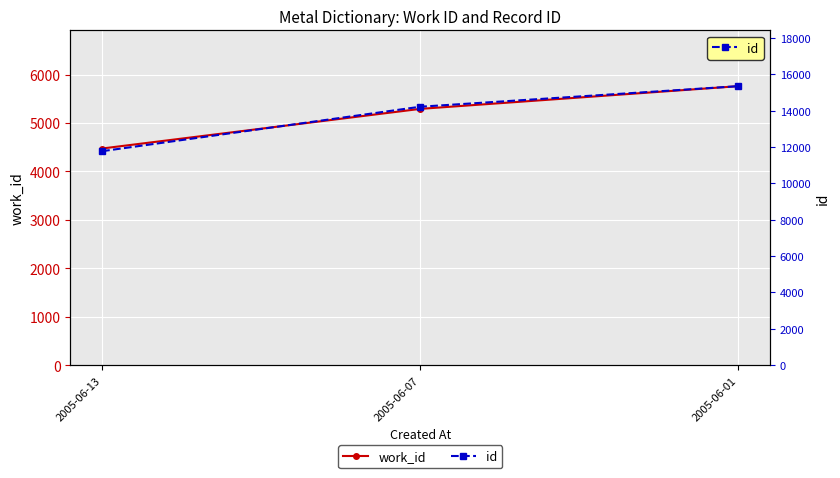

Does the chart display data point markers on the line(s)?

Yes